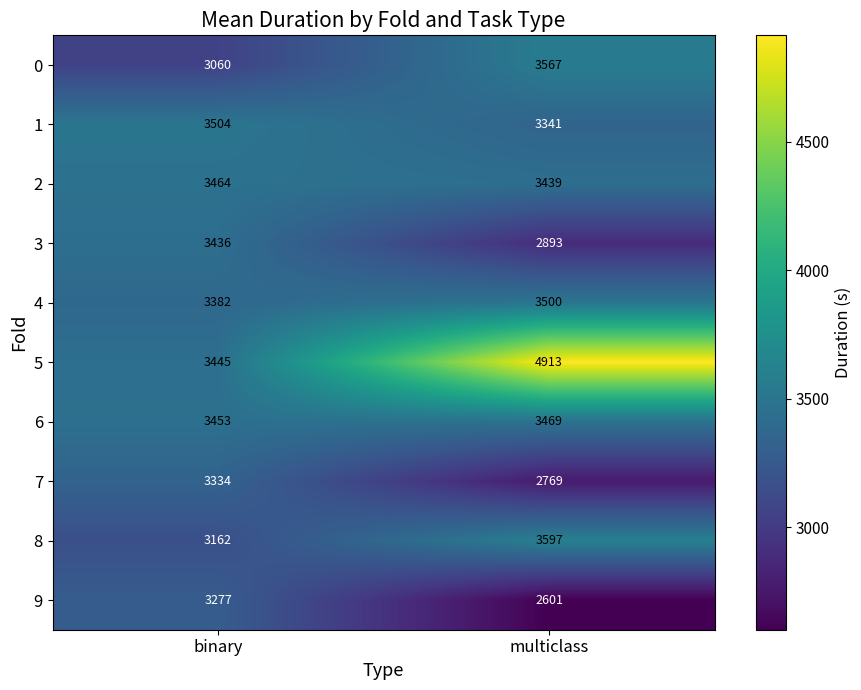

What is the difference between the highest and lowest values at binary?

444